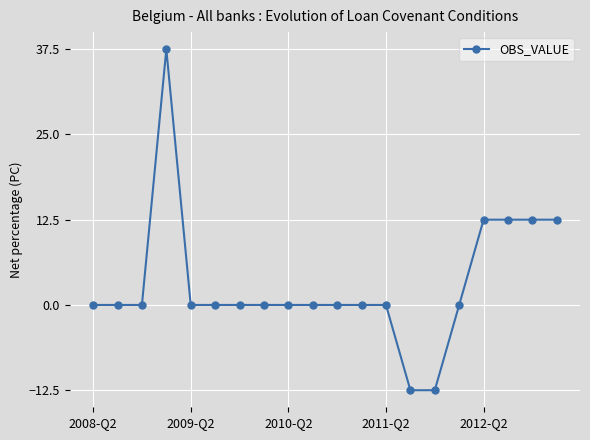

What is the difference between the maximum and minimum values?

50.0